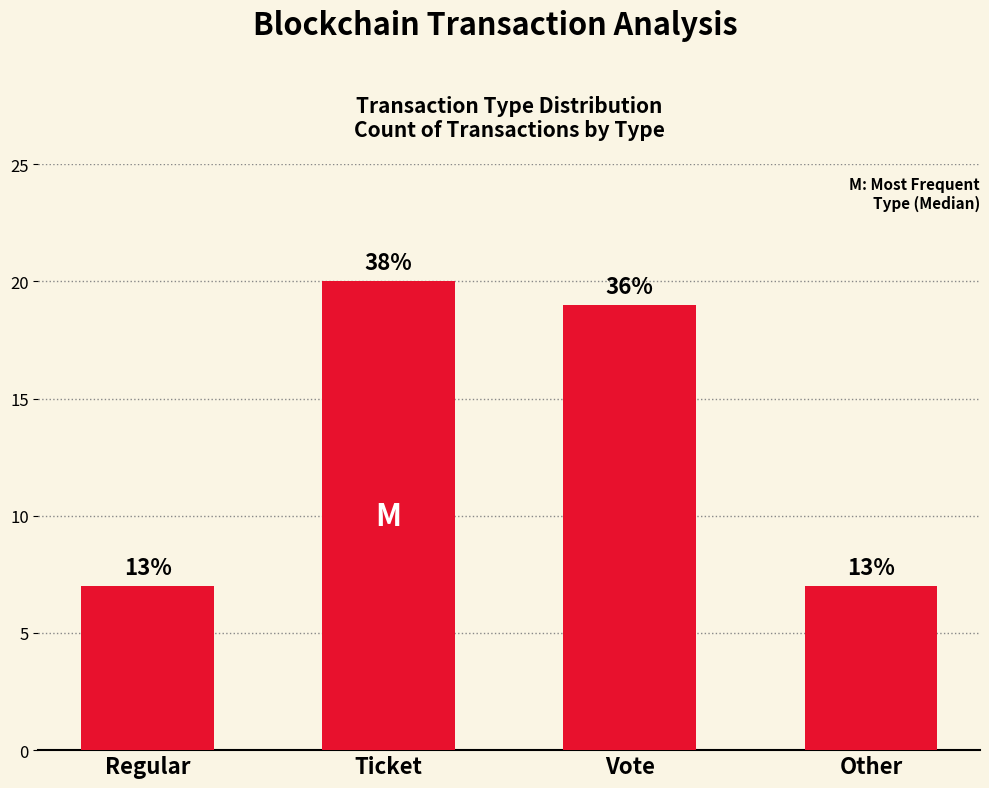

Are the bars horizontal?

No